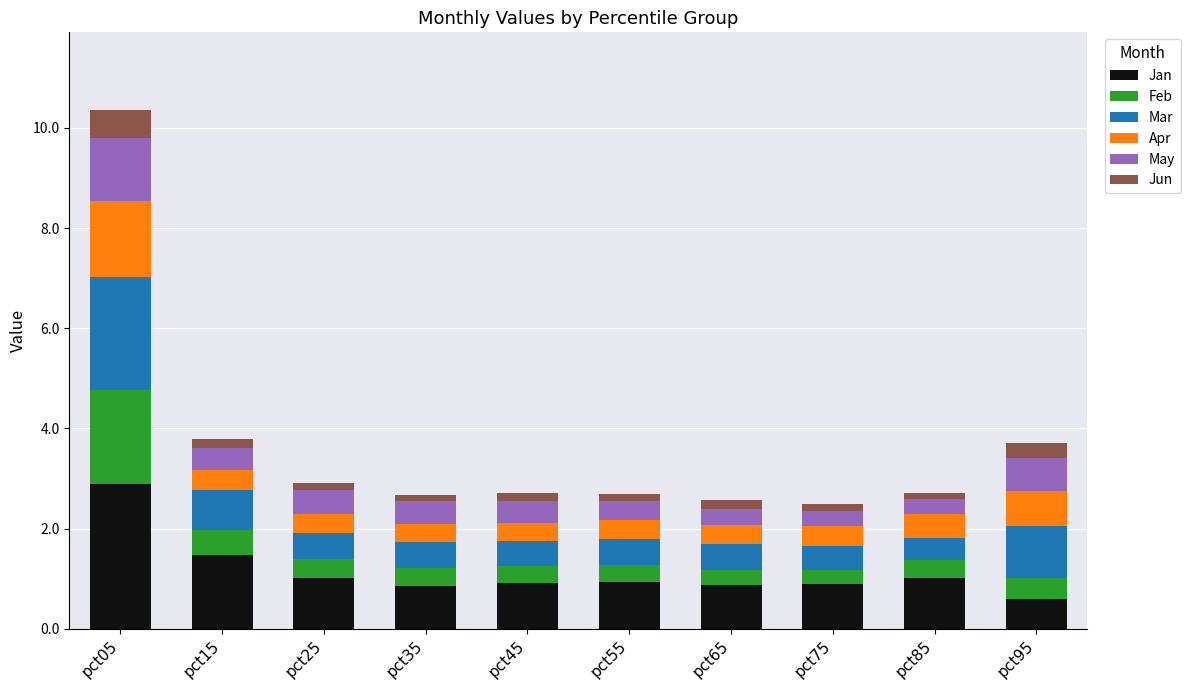

Does the chart contain stacked bars?

Yes